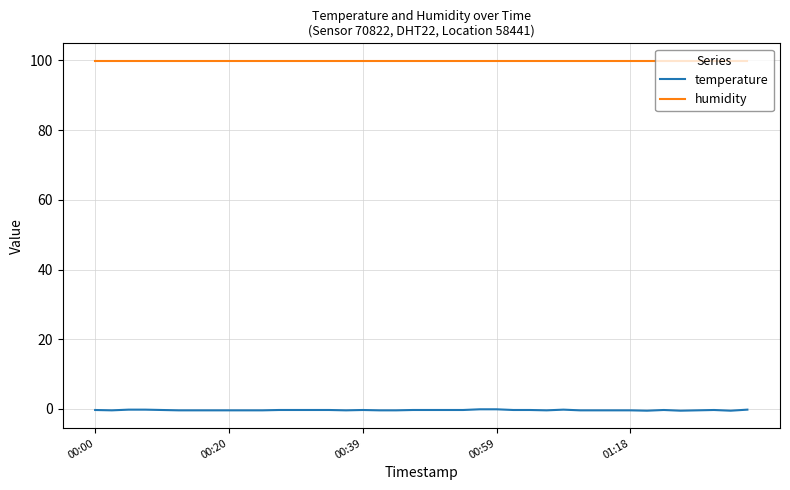

What is the maximum value shown in the chart?

99.9